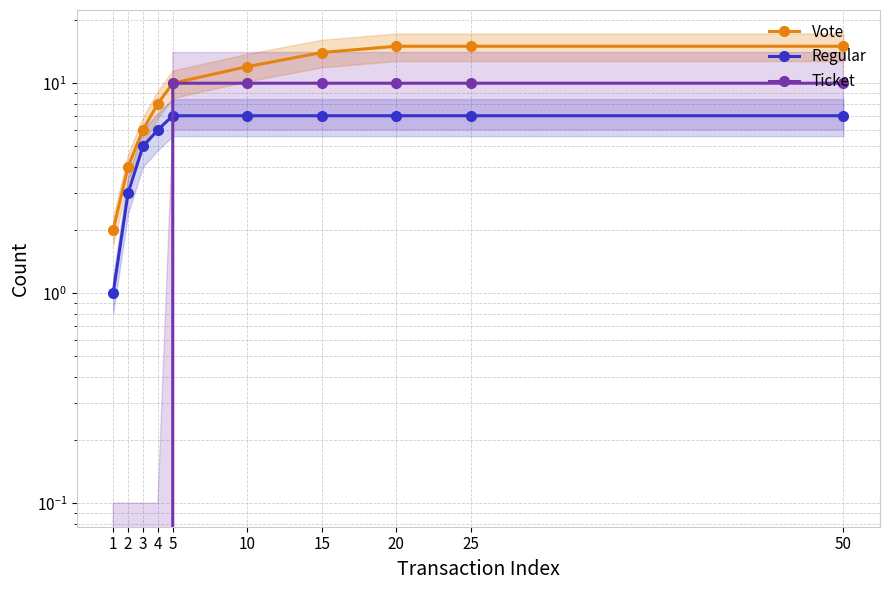

How many lines are shown in the chart?

3